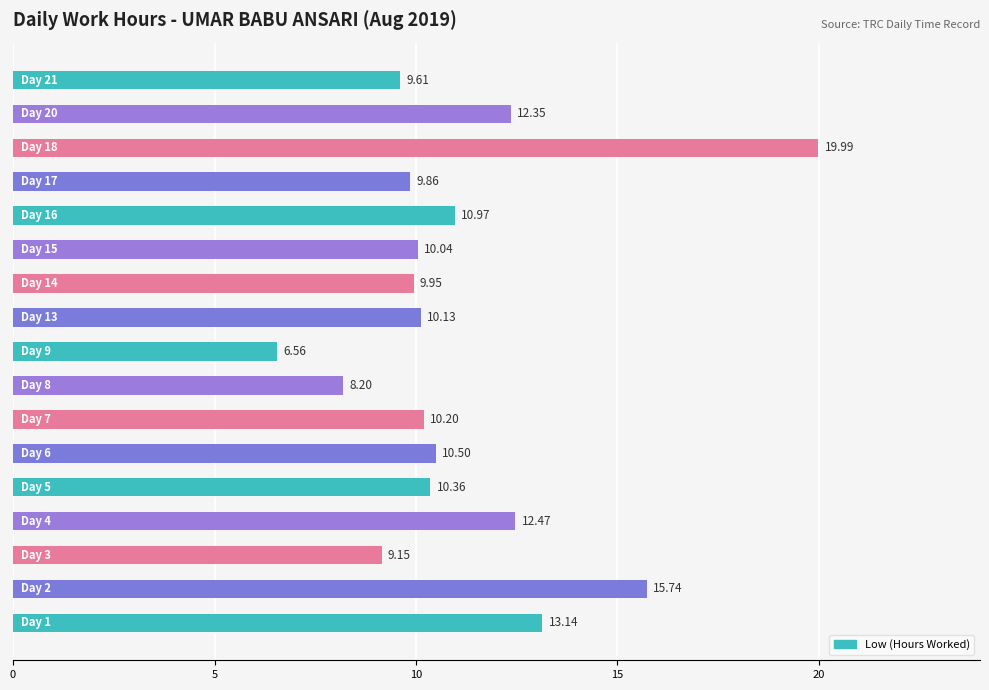

What is the average value?

11.1